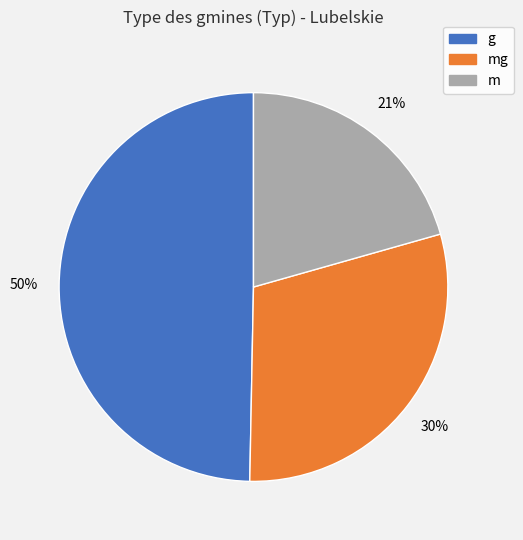

Does any single category account for the majority?

No